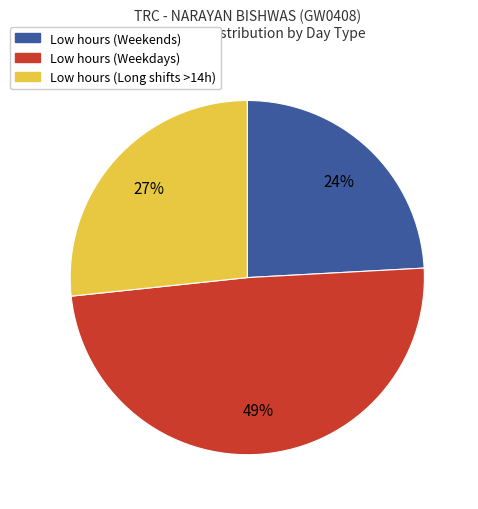

Does any single category account for the majority?

No